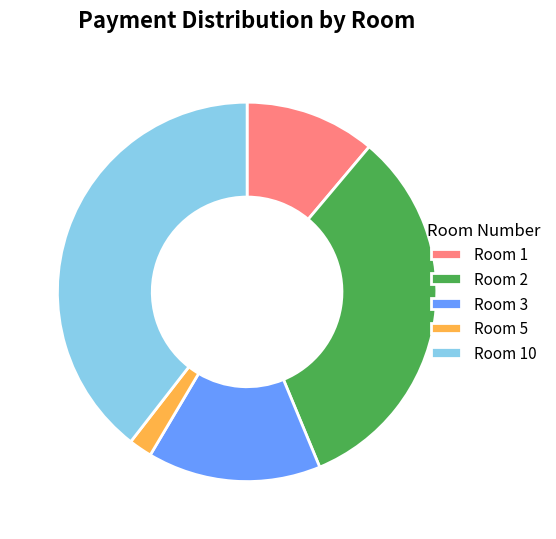

Is the sum of Room 1 and Room 2 greater than half?

No